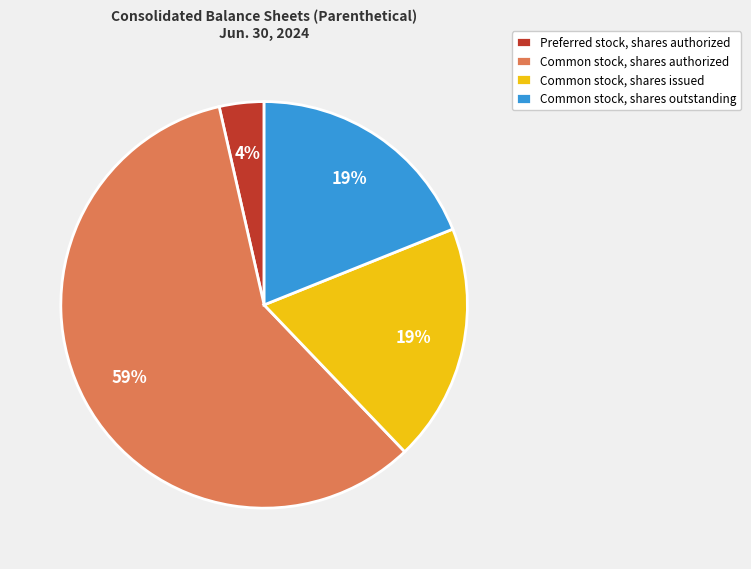

To the nearest percent, what is the average slice percentage?

25%